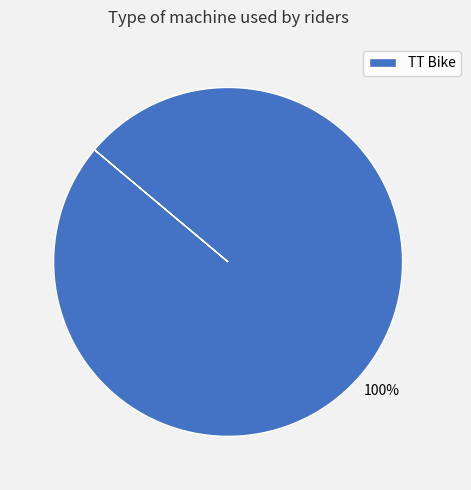

Does any single category account for the majority?

Yes